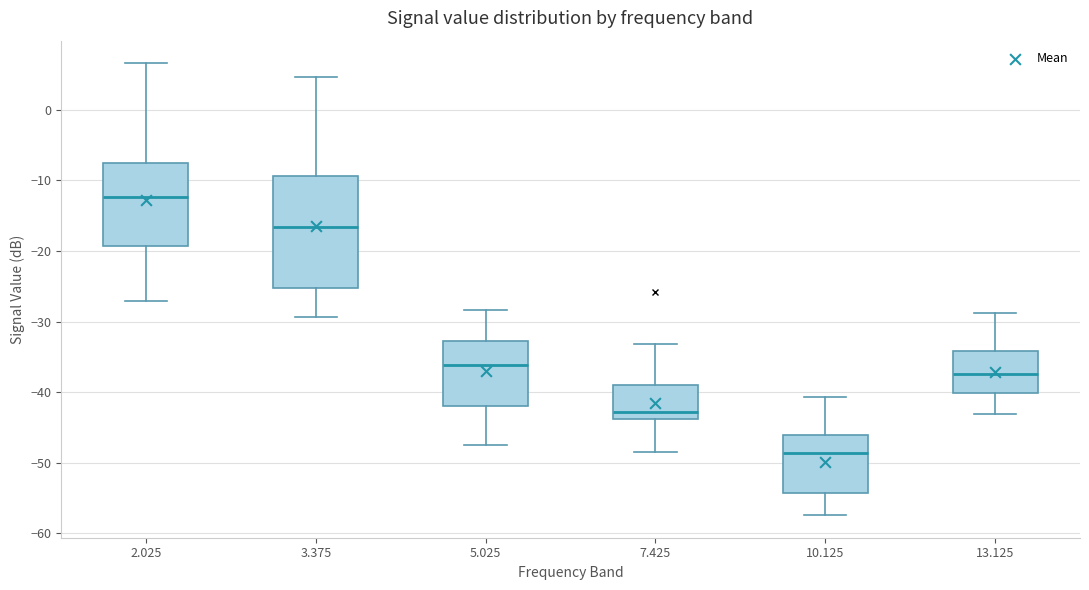

Reading left to right, transcribe this box plot: for each box, give where its median line is, the range the box spans, and where its two whiskers end, as read against the y-axis. The values are not printed on the chart, so give them approximately, as read against the axis.

2.025: median -12, box -19 to -8, whiskers -27 to 7
3.375: median -17, box -25 to -9, whiskers -29 to 5
5.025: median -36, box -42 to -33, whiskers -47 to -28
7.425: median -43, box -44 to -39, whiskers -48 to -33
10.125: median -49, box -54 to -46, whiskers -57 to -41
13.125: median -37, box -40 to -34, whiskers -43 to -29